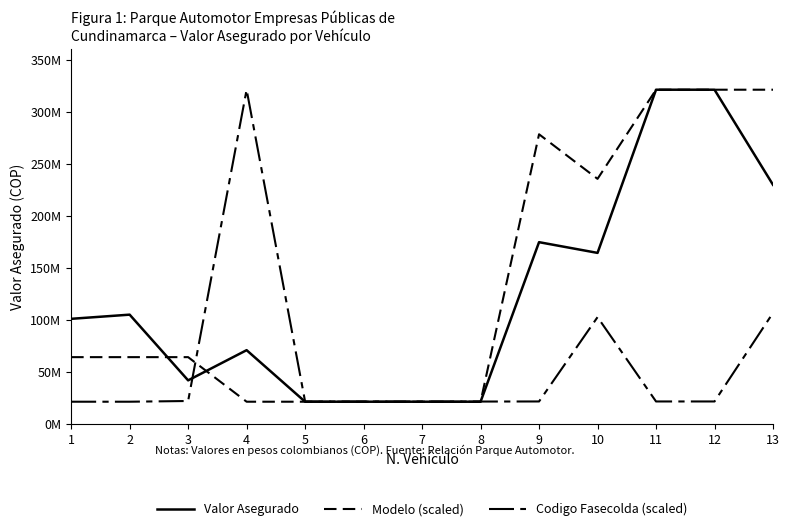

In Codigo Fasecolda (scaled), how many points are higher than both neighbors (excluding endpoints)?

2